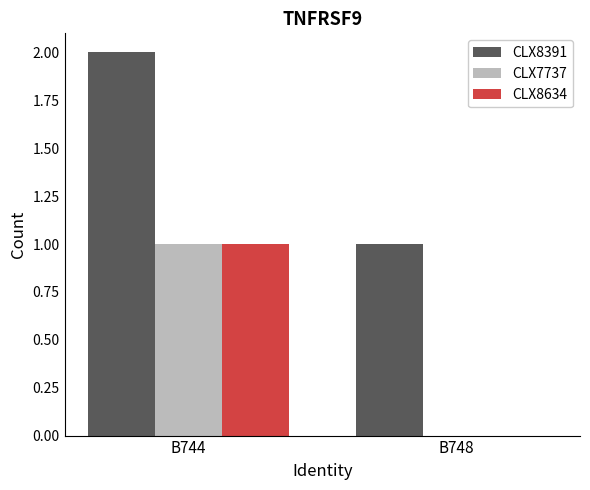

Where is CLX7737 nearest to the value 0?

B748